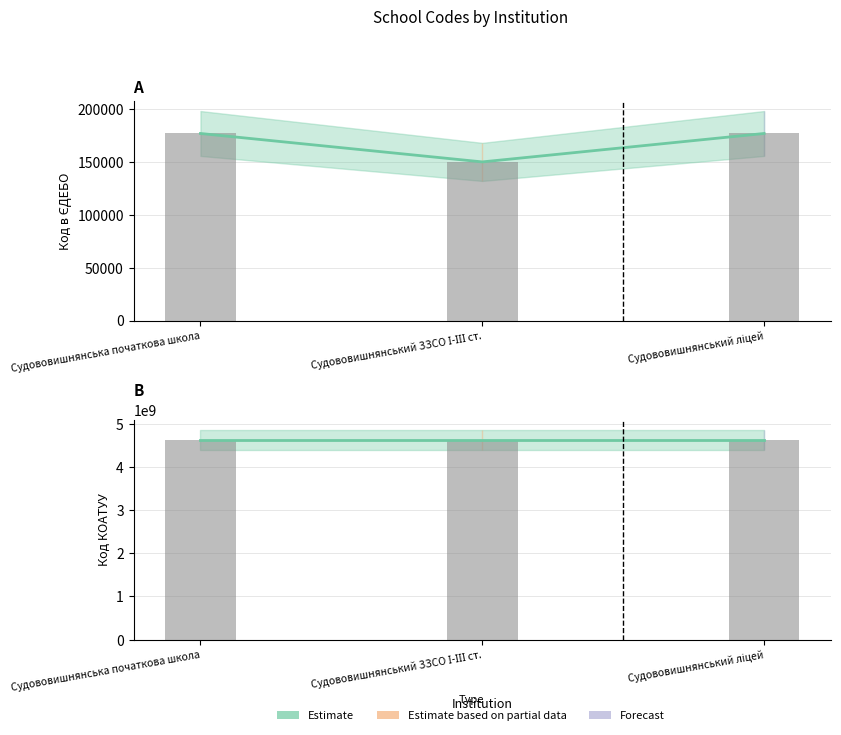

What is the sum of the values at Судововишнянський ліцей and Судововишнянський ЗЗСО І-ІІІ ст.?

326576